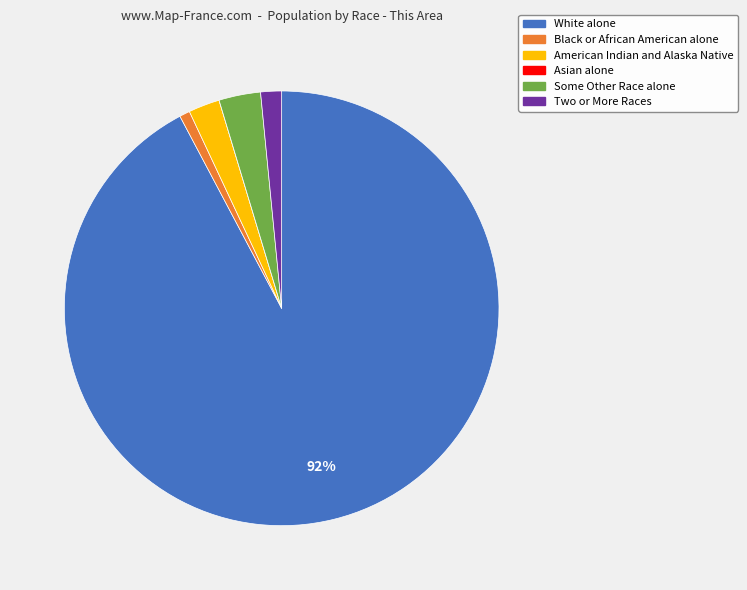

To the nearest percent, what is the difference between the largest and smallest slice percentages?

92%